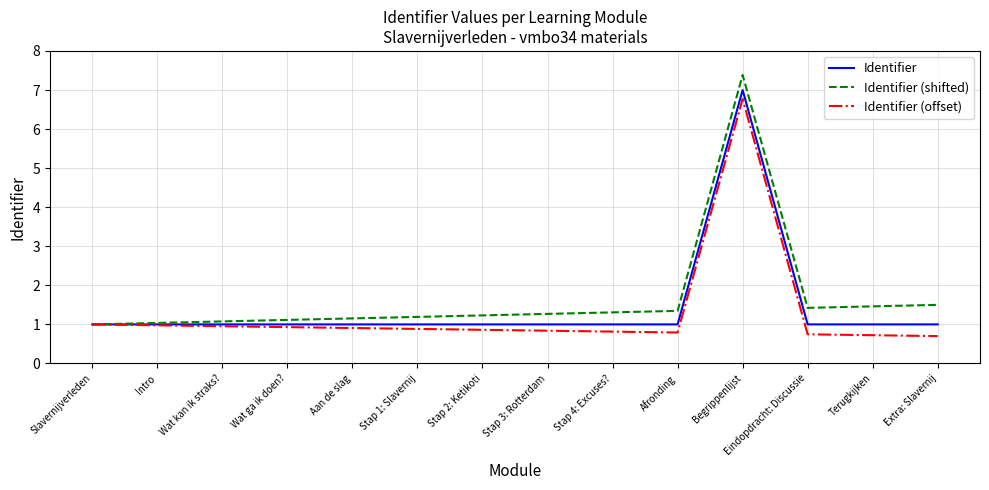

True or false: Identifier (offset) has a value of 0.7 at Terugkijken.

True